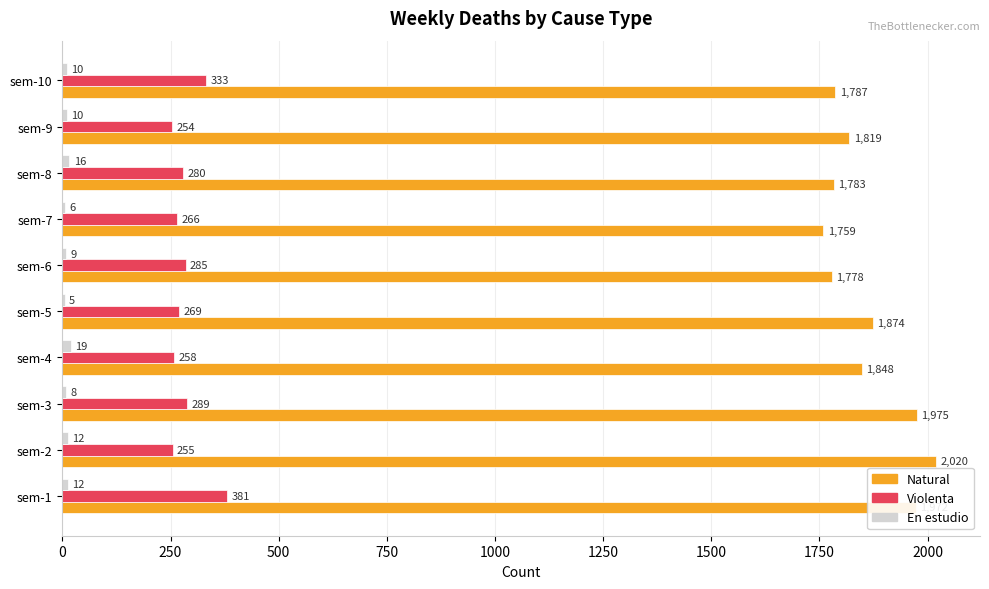

What is the sum of all Violenta values?

2870